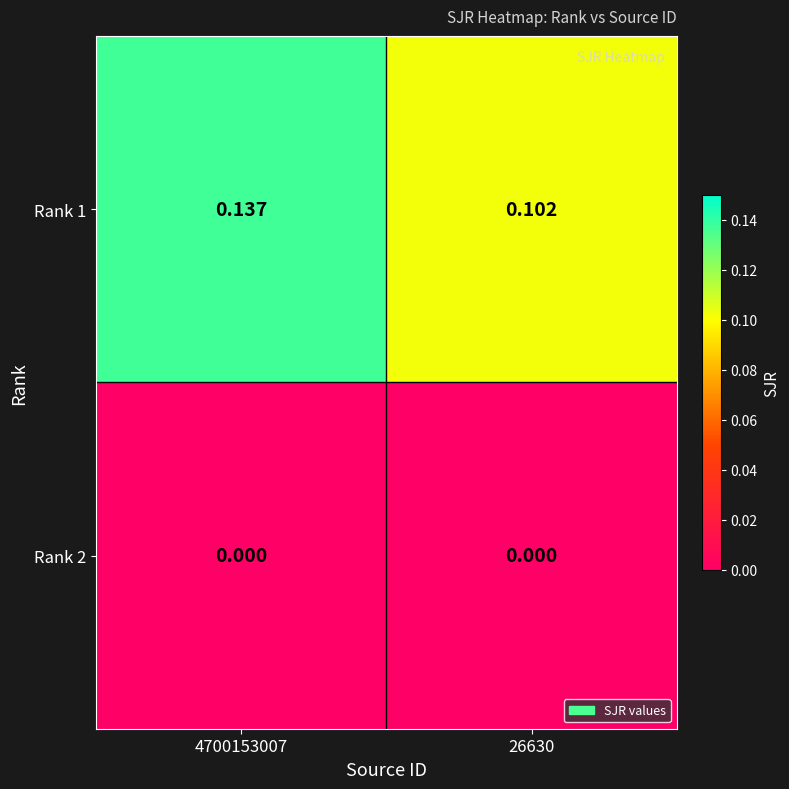

Is the value of Rank 1 at 4700153007 greater than the value of Rank 2 at 26630?

Yes